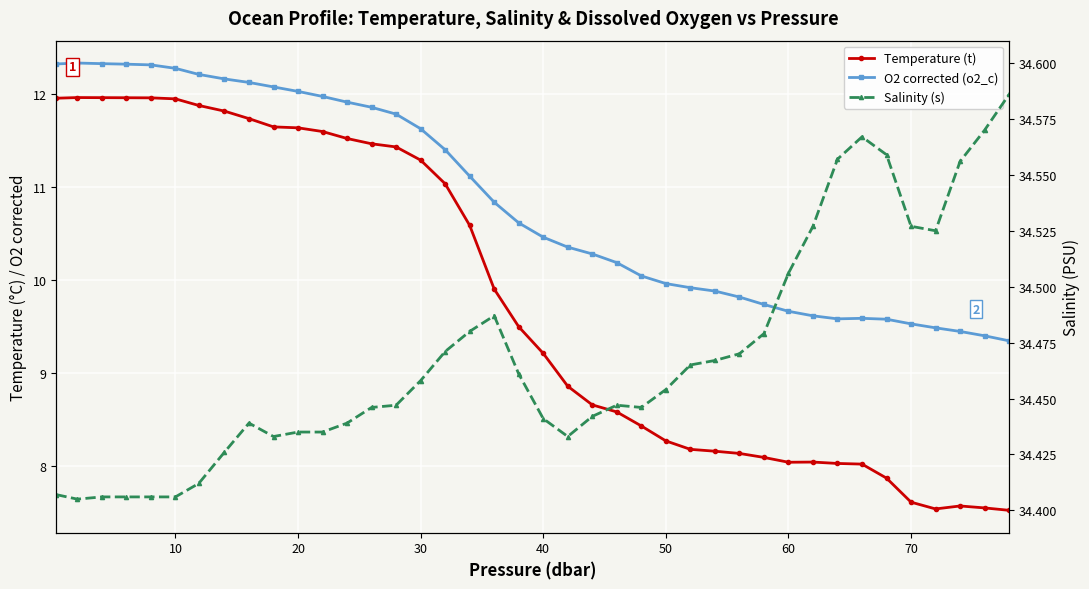

Is the value of Temperature (t) at 22 greater than the value of Salinity (s) at 25?

No